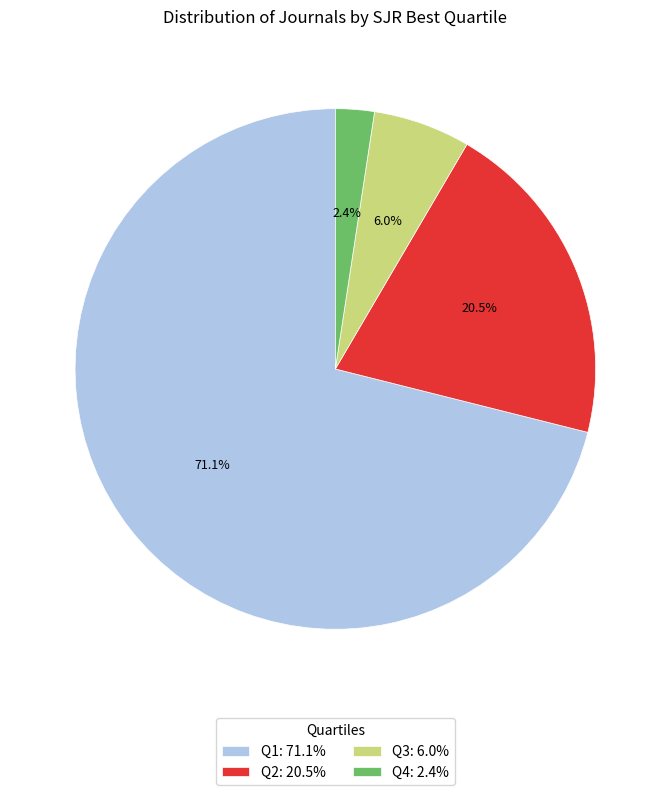

Between Q1: 71.1% and Q3: 6.0%, which is larger?

Q1: 71.1%